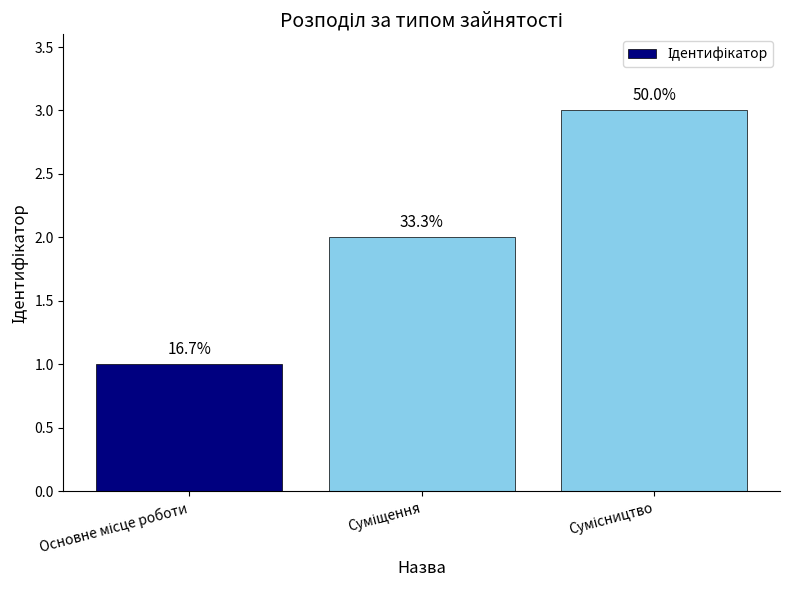

How many bars are there in total?

3